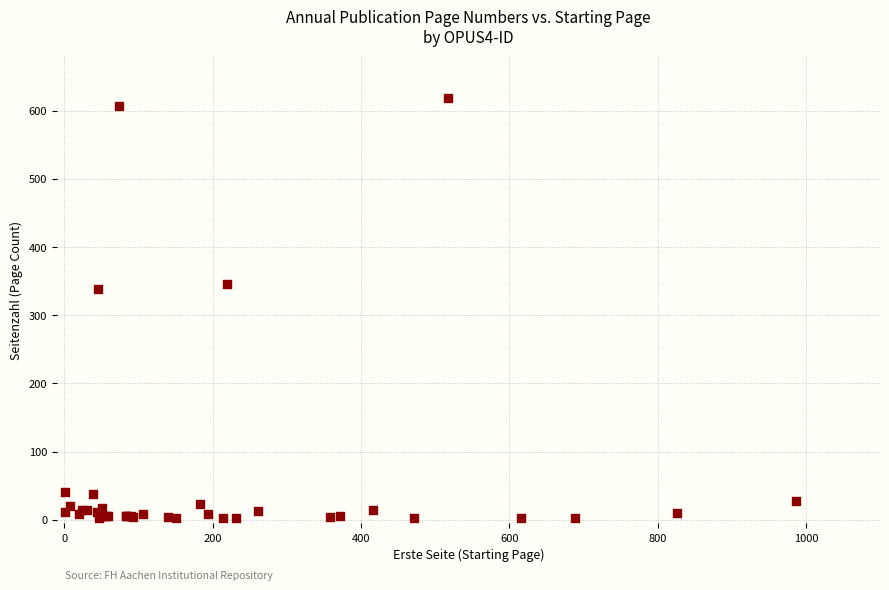

What Y value in the scatter plot is closest to 310?

338